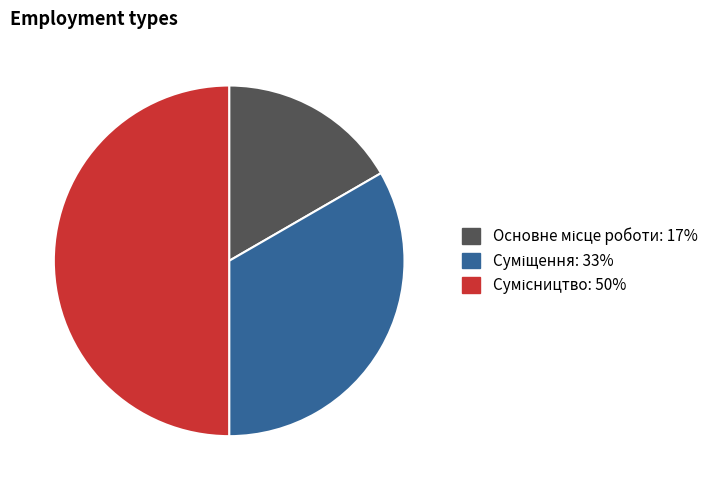

To the nearest percent, what portion does Основне місце роботи represent?

17%